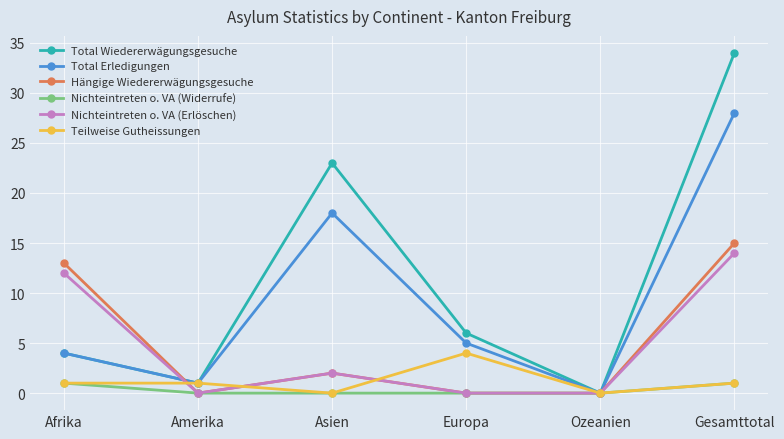

Reading left to right, what are all the values shown in this chart?

Total Wiedererwägungsgesuche: 4	1	23	6	0	34
Total Erledigungen: 4	1	18	5	0	28
Hängige Wiedererwägungsgesuche: 13	0	2	0	0	15
Nichteintreten o. VA (Widerrufe): 1	0	0	0	0	1
Nichteintreten o. VA (Erlöschen): 12	0	2	0	0	14
Teilweise Gutheissungen: 1	1	0	4	0	1